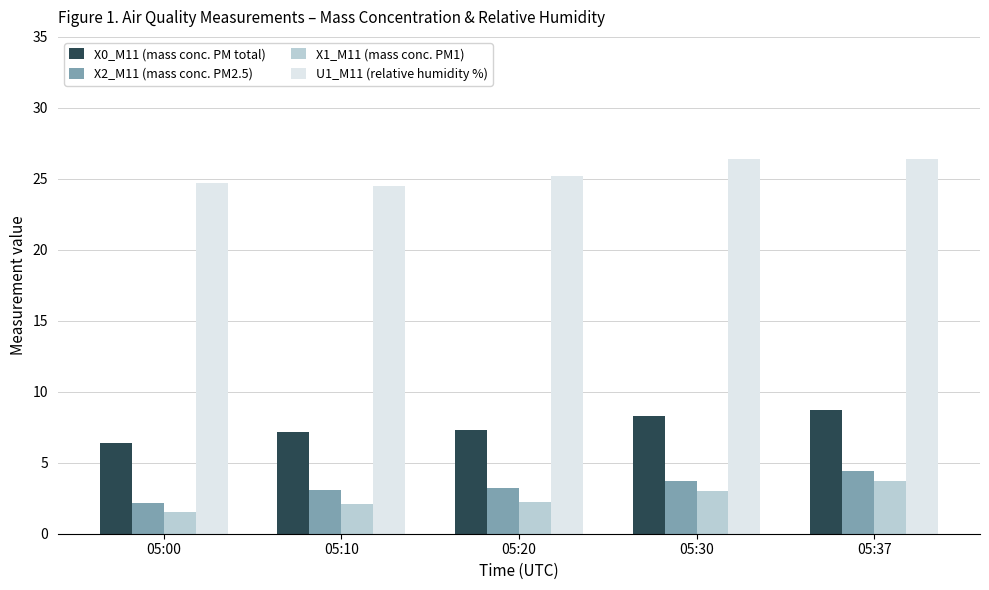

How many categories are shown in the chart?

5